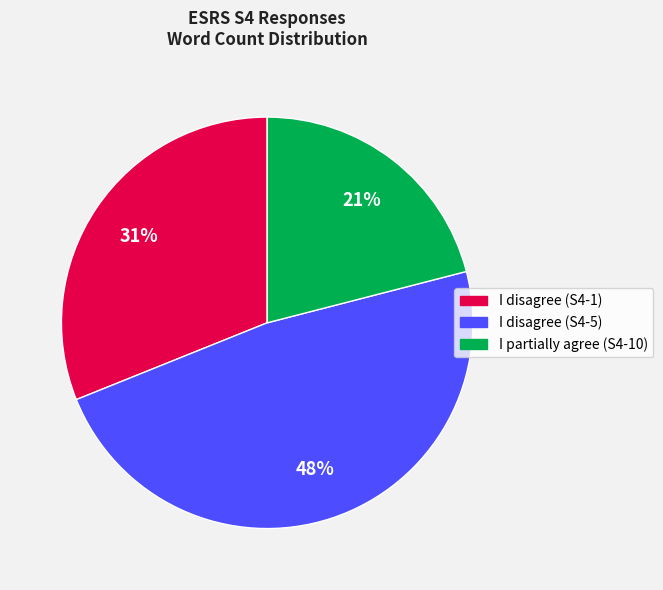

Is I disagree (S4-1) the majority of the pie?

No